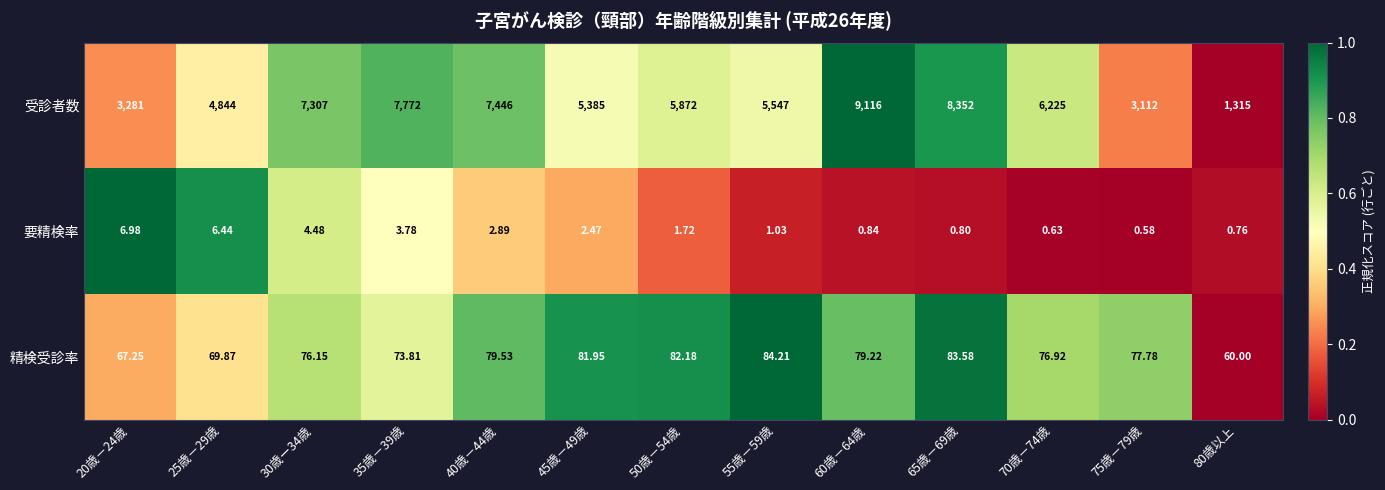

Which series changed the most between 25歳－29歳 and 40歳－44歳?

受診者数